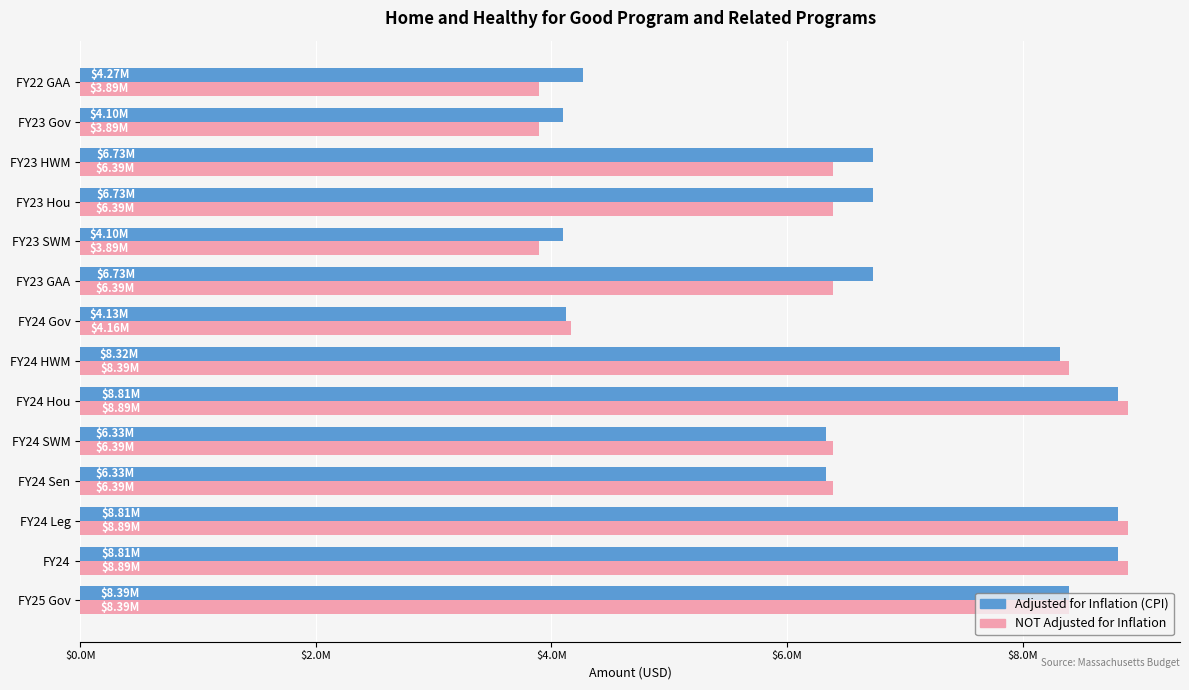

Reading right to left, list all the values displayed in this chart.

Adjusted for Inflation (CPI): 4267950	4096908	6729882	6729882	4096908	6729882	4125826	8316480	8812098	6334005	6334005	8812098	8812098	8390000
NOT Adjusted for Inflation: 3890000	3890000	6390000	6390000	3890000	6390000	4162300	8390000	8890000	6390000	6390000	8890000	8890000	8390000